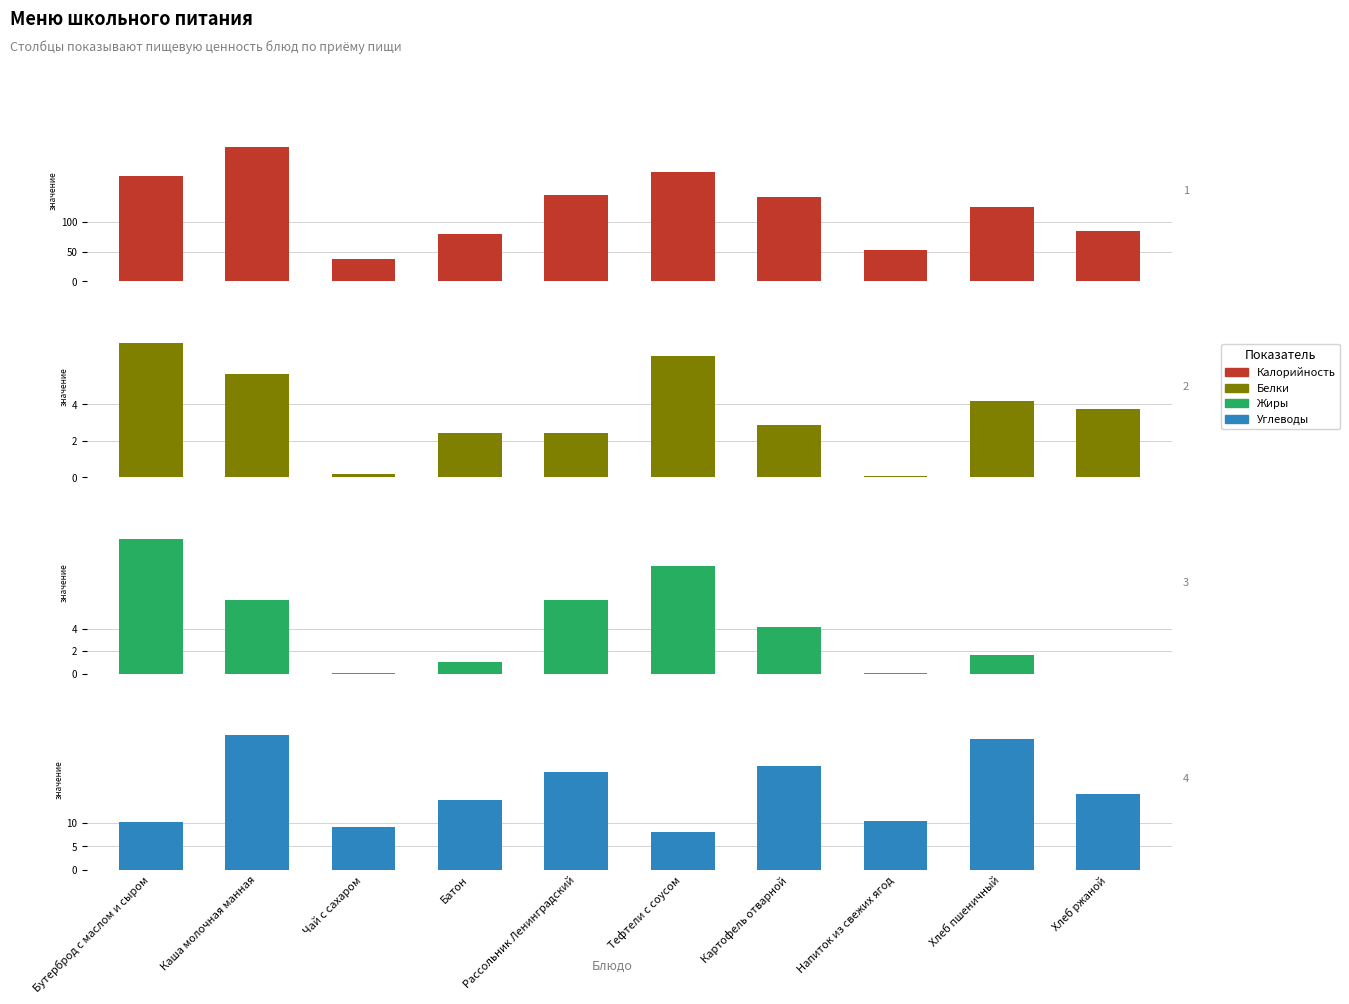

At which label does Углеводы first exceed 16?

Каша молочная манная